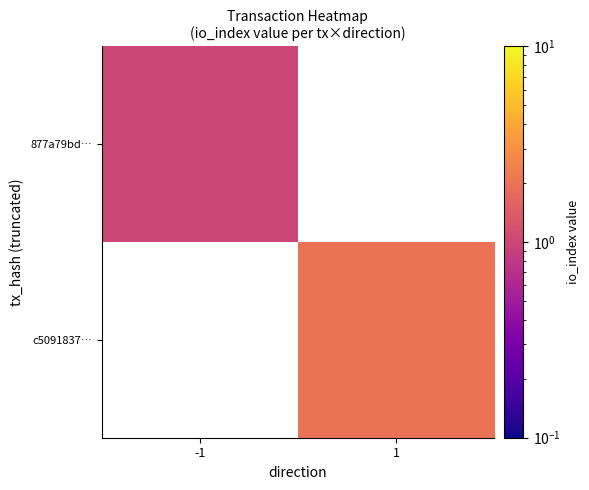

How many positive values does the c5091837… series have?

1